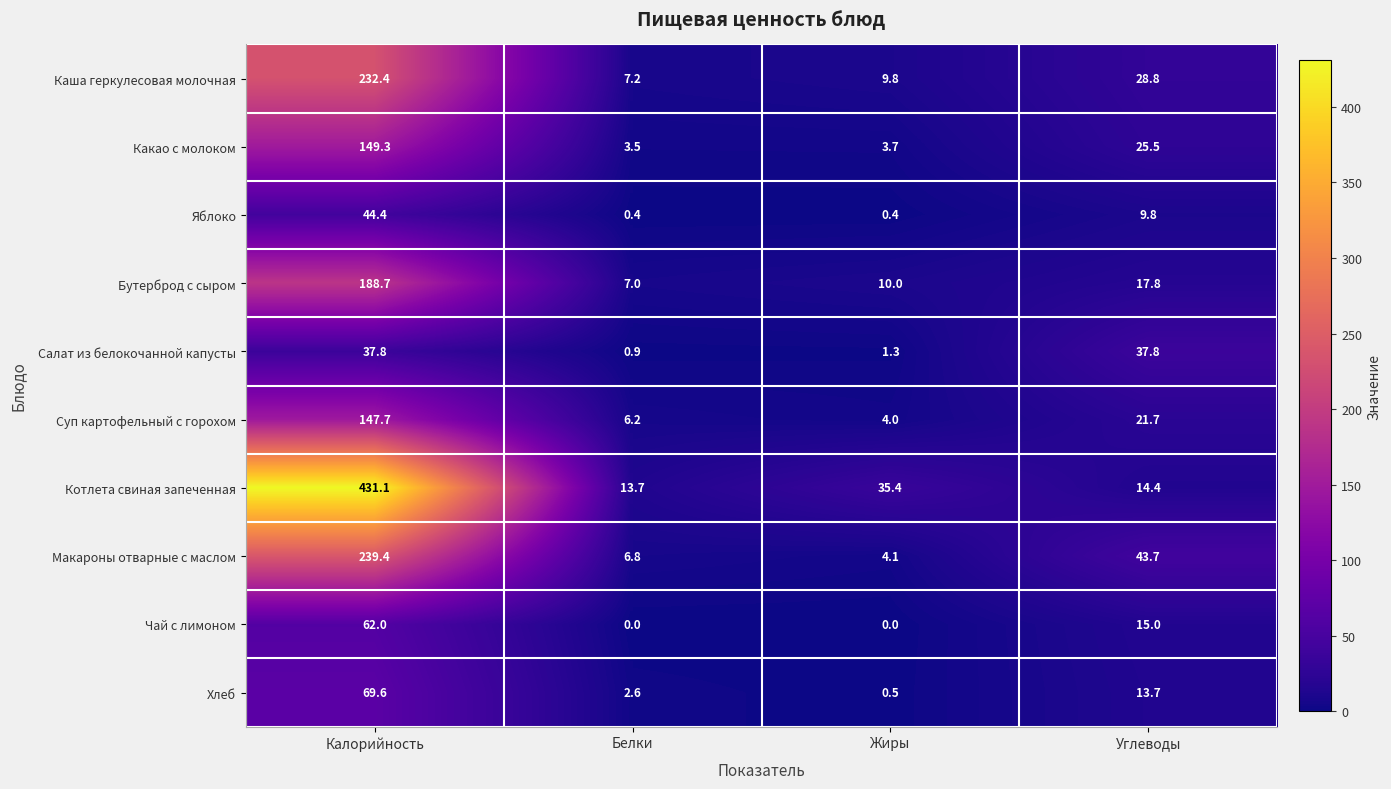

At how many categories does at least one series exceed 201?

1